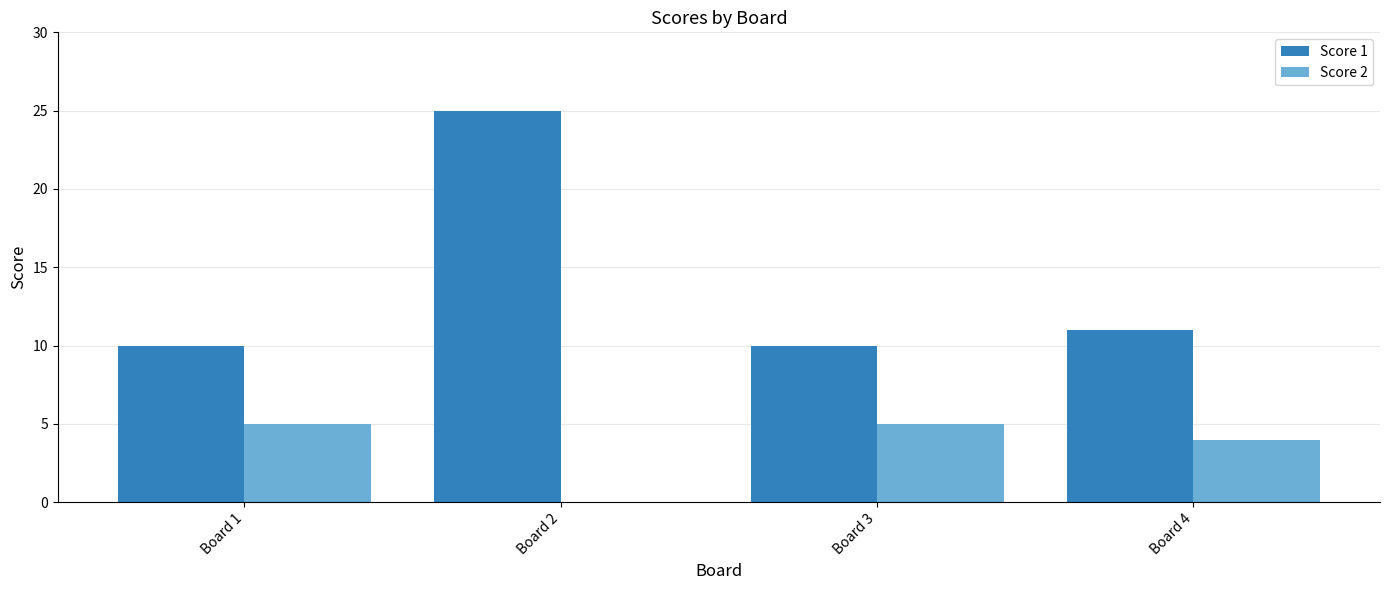

What is the total value across all series at Board 2?

25